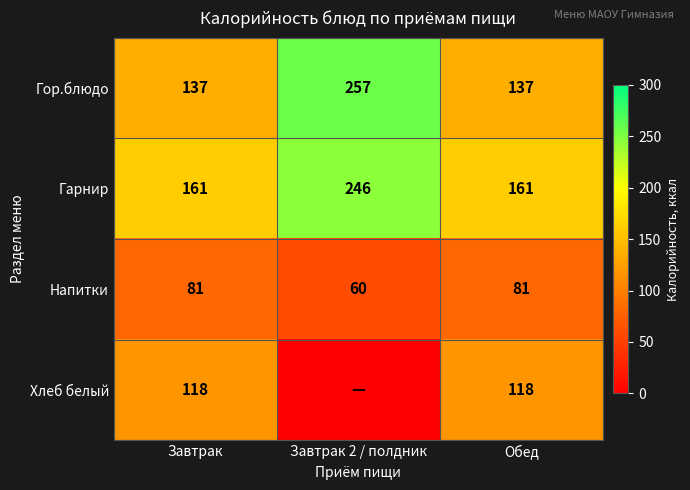

The value of Напитки at Завтрак 2 / полдник is 60. True or false?

True